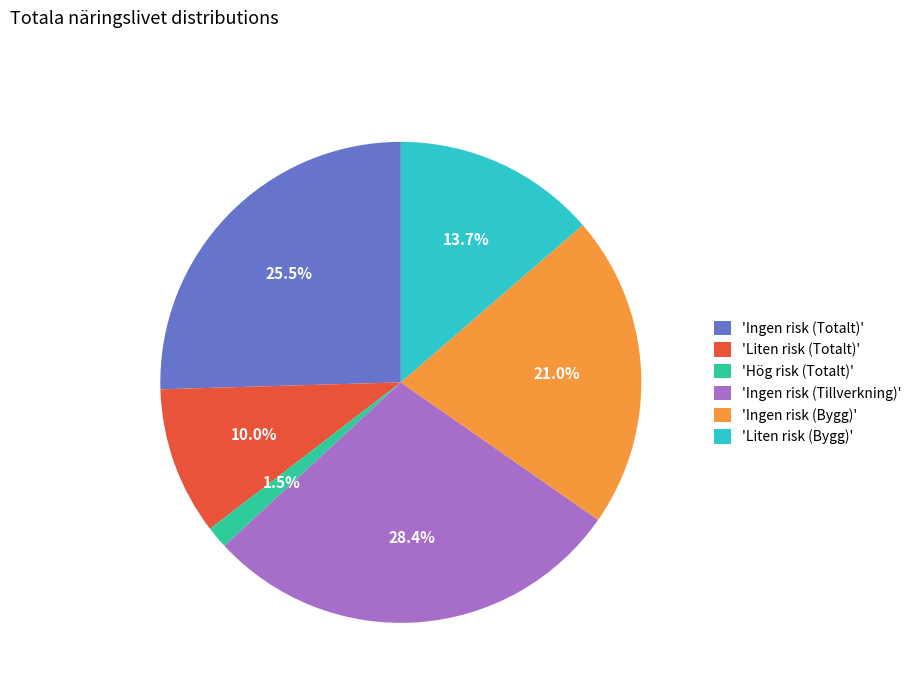

Does any single category account for the majority?

No